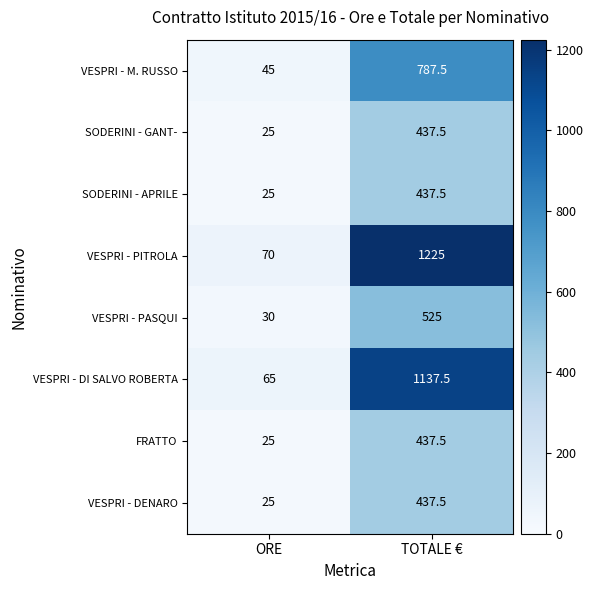

Between ORE and TOTALE €, which series saw the biggest shift?

VESPRI - PITROLA